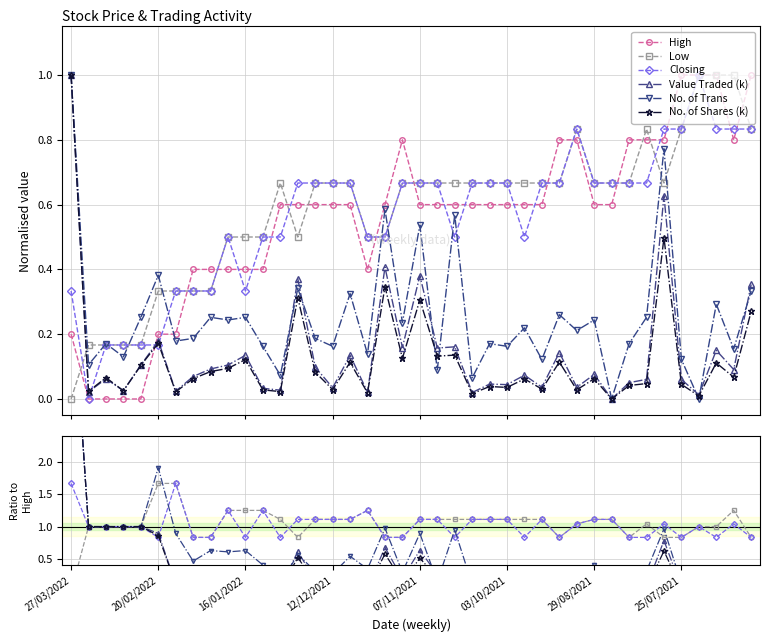

Reading left to right, list all the values displayed in this chart.

High: 27/03/2022=0.2	20/03/2022=0.0	13/03/2022=0.0	06/03/2022=0.0	27/02/2022=0.0	20/02/2022=0.2	13/02/2022=0.2	06/02/2022=0.4	30/01/2022=0.4	23/01/2022=0.4	16/01/2022=0.4	09/01/2022=0.4	02/01/2022=0.6	26/12/2021=0.6	19/12/2021=0.6	12/12/2021=0.6	05/12/2021=0.6	28/11/2021=0.4	21/11/2021=0.6	14/11/2021=0.8	07/11/2021=0.6	31/10/2021=0.6	24/10/2021=0.6	17/10/2021=0.6	10/10/2021=0.6	03/10/2021=0.6	26/09/2021=0.6	19/09/2021=0.6	12/09/2021=0.8	05/09/2021=0.8	29/08/2021=0.6	22/08/2021=0.6	15/08/2021=0.8	08/08/2021=0.8	01/08/2021=0.8	25/07/2021=1.0	18/07/2021=1.0	11/07/2021=1.0	04/07/2021=0.8	27/06/2021=1.0
Low: 27/03/2022=0.0	20/03/2022=0.2	13/03/2022=0.2	06/03/2022=0.2	27/02/2022=0.2	20/02/2022=0.3	13/02/2022=0.3	06/02/2022=0.3	30/01/2022=0.3	23/01/2022=0.5	16/01/2022=0.5	09/01/2022=0.5	02/01/2022=0.7	26/12/2021=0.5	19/12/2021=0.7	12/12/2021=0.7	05/12/2021=0.7	28/11/2021=0.5	21/11/2021=0.5	14/11/2021=0.7	07/11/2021=0.7	31/10/2021=0.7	24/10/2021=0.7	17/10/2021=0.7	10/10/2021=0.7	03/10/2021=0.7	26/09/2021=0.7	19/09/2021=0.7	12/09/2021=0.7	05/09/2021=0.8	29/08/2021=0.7	22/08/2021=0.7	15/08/2021=0.7	08/08/2021=0.8	01/08/2021=0.7	25/07/2021=0.8	18/07/2021=1.0	11/07/2021=1.0	04/07/2021=1.0	27/06/2021=0.8
Closing: 27/03/2022=0.3	20/03/2022=0.0	13/03/2022=0.2	06/03/2022=0.2	27/02/2022=0.2	20/02/2022=0.2	13/02/2022=0.3	06/02/2022=0.3	30/01/2022=0.3	23/01/2022=0.5	16/01/2022=0.3	09/01/2022=0.5	02/01/2022=0.5	26/12/2021=0.7	19/12/2021=0.7	12/12/2021=0.7	05/12/2021=0.7	28/11/2021=0.5	21/11/2021=0.5	14/11/2021=0.7	07/11/2021=0.7	31/10/2021=0.7	24/10/2021=0.5	17/10/2021=0.7	10/10/2021=0.7	03/10/2021=0.7	26/09/2021=0.5	19/09/2021=0.7	12/09/2021=0.7	05/09/2021=0.8	29/08/2021=0.7	22/08/2021=0.7	15/08/2021=0.7	08/08/2021=0.7	01/08/2021=0.8	25/07/2021=0.8	18/07/2021=1.0	11/07/2021=0.8	04/07/2021=0.8	27/06/2021=0.8
Value Traded (k): 27/03/2022=1.0	20/03/2022=0.0	13/03/2022=0.1	06/03/2022=0.0	27/02/2022=0.1	20/02/2022=0.2	13/02/2022=0.0	06/02/2022=0.1	30/01/2022=0.1	23/01/2022=0.1	16/01/2022=0.1	09/01/2022=0.0	02/01/2022=0.0	26/12/2021=0.4	19/12/2021=0.1	12/12/2021=0.0	05/12/2021=0.1	28/11/2021=0.0	21/11/2021=0.4	14/11/2021=0.2	07/11/2021=0.4	31/10/2021=0.2	24/10/2021=0.2	17/10/2021=0.0	10/10/2021=0.0	03/10/2021=0.0	26/09/2021=0.1	19/09/2021=0.0	12/09/2021=0.1	05/09/2021=0.0	29/08/2021=0.1	22/08/2021=0.0	15/08/2021=0.1	08/08/2021=0.1	01/08/2021=0.6	25/07/2021=0.1	18/07/2021=0.0	11/07/2021=0.2	04/07/2021=0.1	27/06/2021=0.4
No. of Trans: 27/03/2022=1.0	20/03/2022=0.1	13/03/2022=0.2	06/03/2022=0.1	27/02/2022=0.3	20/02/2022=0.4	13/02/2022=0.2	06/02/2022=0.2	30/01/2022=0.3	23/01/2022=0.2	16/01/2022=0.3	09/01/2022=0.2	02/01/2022=0.1	26/12/2021=0.3	19/12/2021=0.2	12/12/2021=0.2	05/12/2021=0.3	28/11/2021=0.1	21/11/2021=0.6	14/11/2021=0.2	07/11/2021=0.5	31/10/2021=0.1	24/10/2021=0.6	17/10/2021=0.1	10/10/2021=0.2	03/10/2021=0.2	26/09/2021=0.2	19/09/2021=0.1	12/09/2021=0.3	05/09/2021=0.2	29/08/2021=0.2	22/08/2021=0.0	15/08/2021=0.2	08/08/2021=0.3	01/08/2021=0.8	25/07/2021=0.1	18/07/2021=0.0	11/07/2021=0.3	04/07/2021=0.2	27/06/2021=0.3
No. of Shares (k): 27/03/2022=1.0	20/03/2022=0.0	13/03/2022=0.1	06/03/2022=0.0	27/02/2022=0.1	20/02/2022=0.2	13/02/2022=0.0	06/02/2022=0.1	30/01/2022=0.1	23/01/2022=0.1	16/01/2022=0.1	09/01/2022=0.0	02/01/2022=0.0	26/12/2021=0.3	19/12/2021=0.1	12/12/2021=0.0	05/12/2021=0.1	28/11/2021=0.0	21/11/2021=0.3	14/11/2021=0.1	07/11/2021=0.3	31/10/2021=0.1	24/10/2021=0.1	17/10/2021=0.0	10/10/2021=0.0	03/10/2021=0.0	26/09/2021=0.1	19/09/2021=0.0	12/09/2021=0.1	05/09/2021=0.0	29/08/2021=0.1	22/08/2021=0.0	15/08/2021=0.0	08/08/2021=0.0	01/08/2021=0.5	25/07/2021=0.0	18/07/2021=0.0	11/07/2021=0.1	04/07/2021=0.1	27/06/2021=0.3